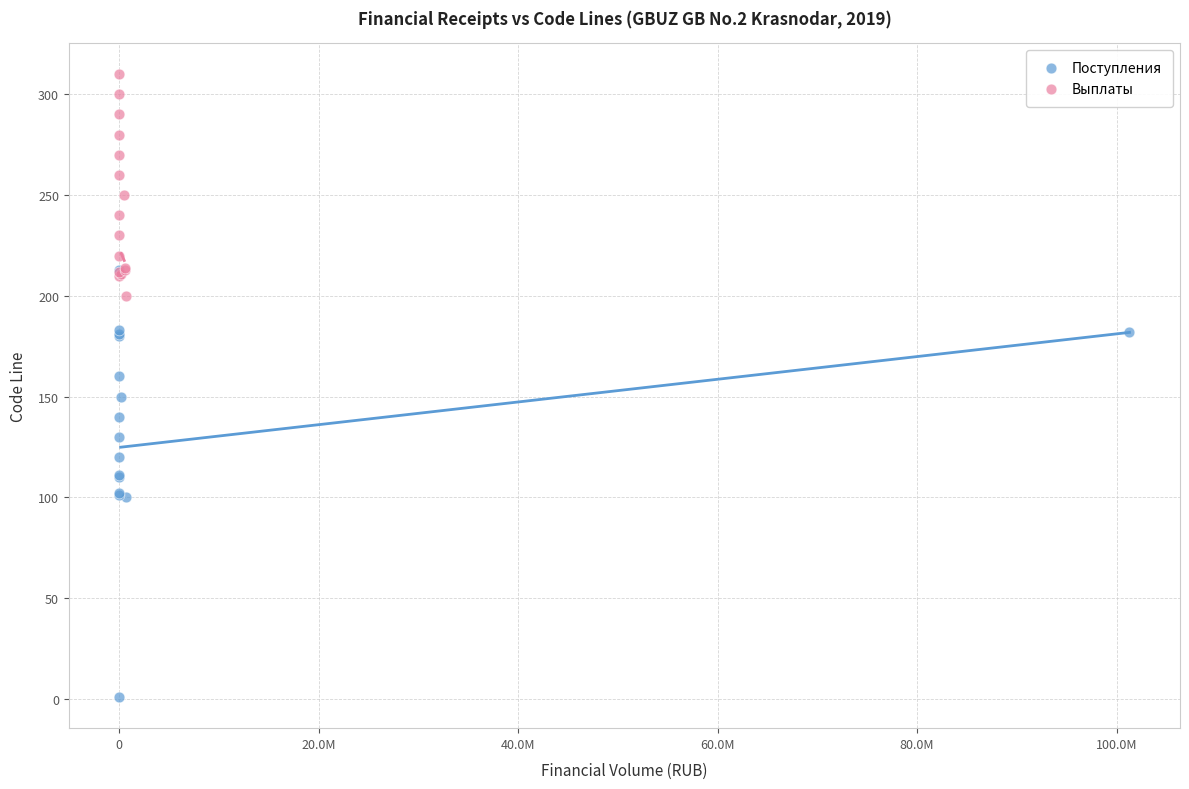

Which series contains the highest Y value?

Выплаты